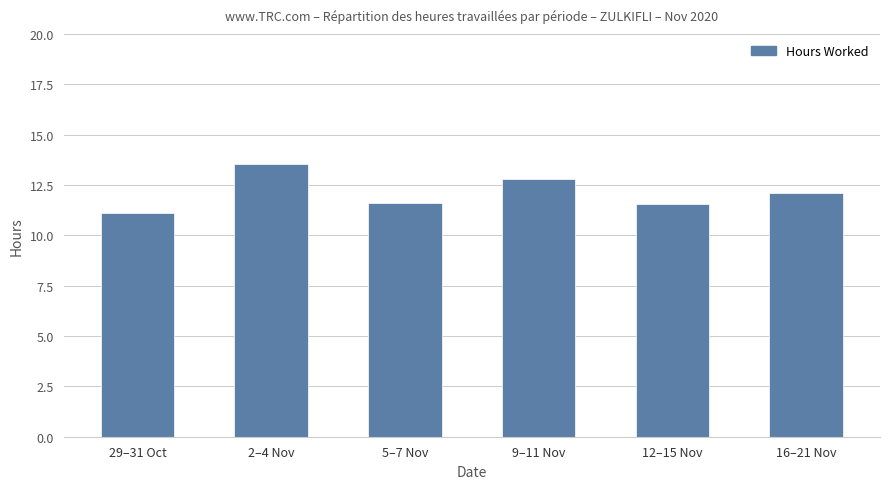

What is the change in value from 29–31 Oct to 5–7 Nov?

+0.5